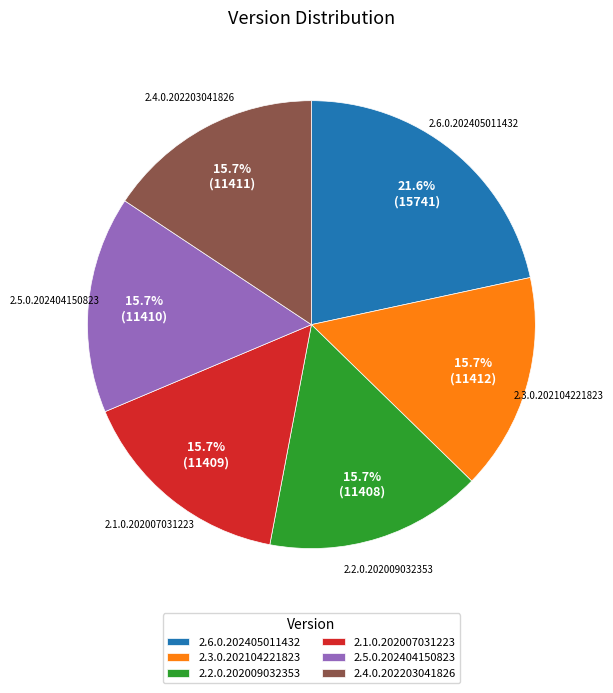

Which slice is the largest?

2.6.0.202405011432